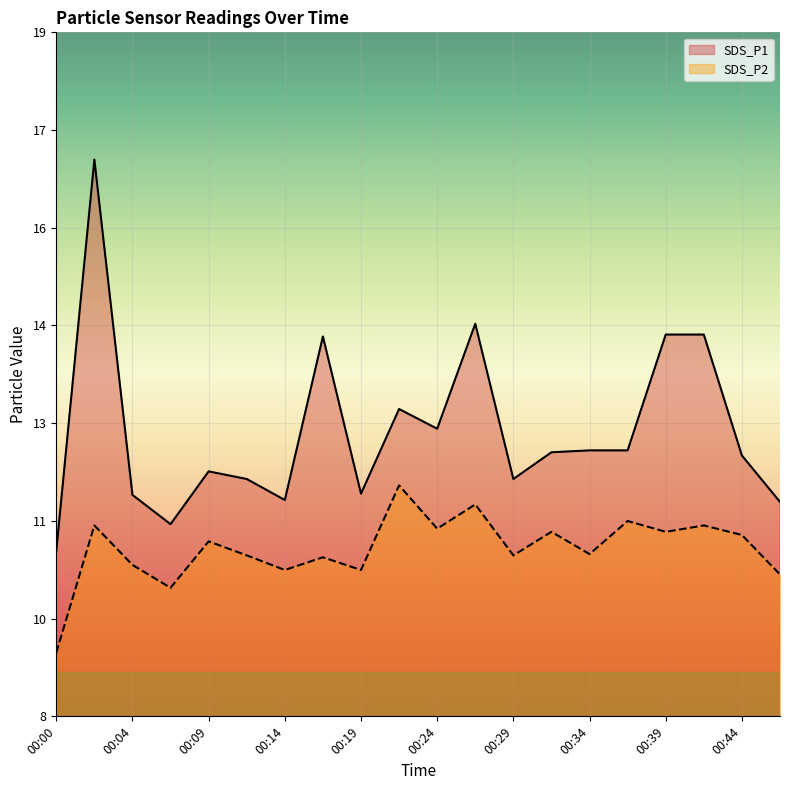

What is the spread (max minus min) of values at 00:34?

1.6